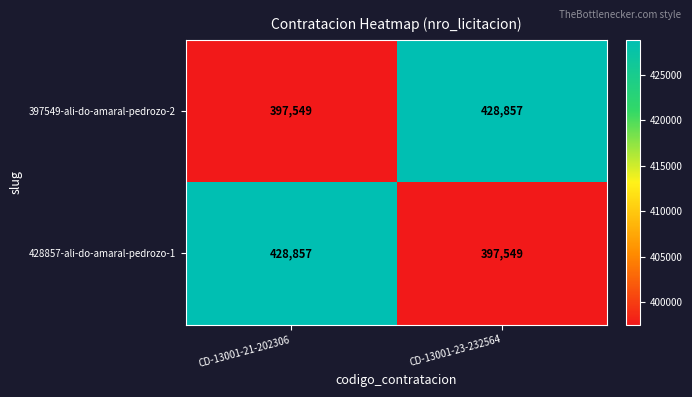

What is the difference between the highest and lowest values at CD-13001-21-202306?

31308